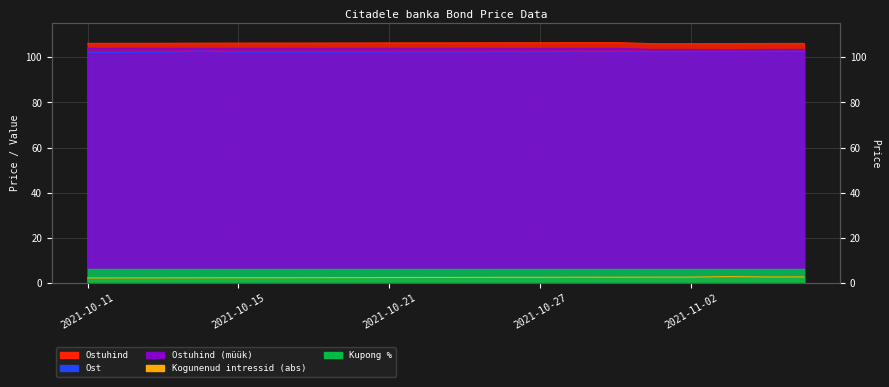

True or false: Kogunenud intressid (abs) and Ostuhind cross at least once.

False